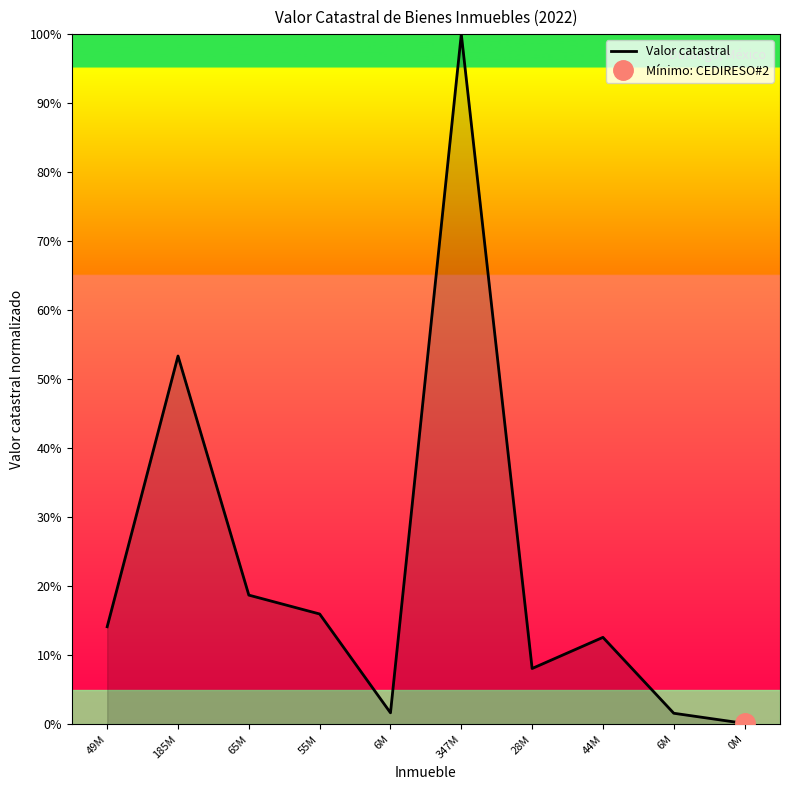

What is the difference between the maximum and minimum values?

99.9